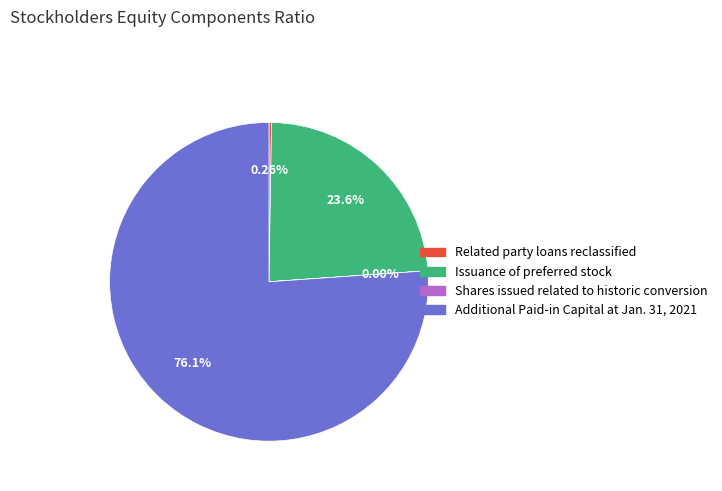

Is the sum of Additional Paid-in Capital at Jan. 31, 2021 and Issuance of preferred stock greater than half?

Yes